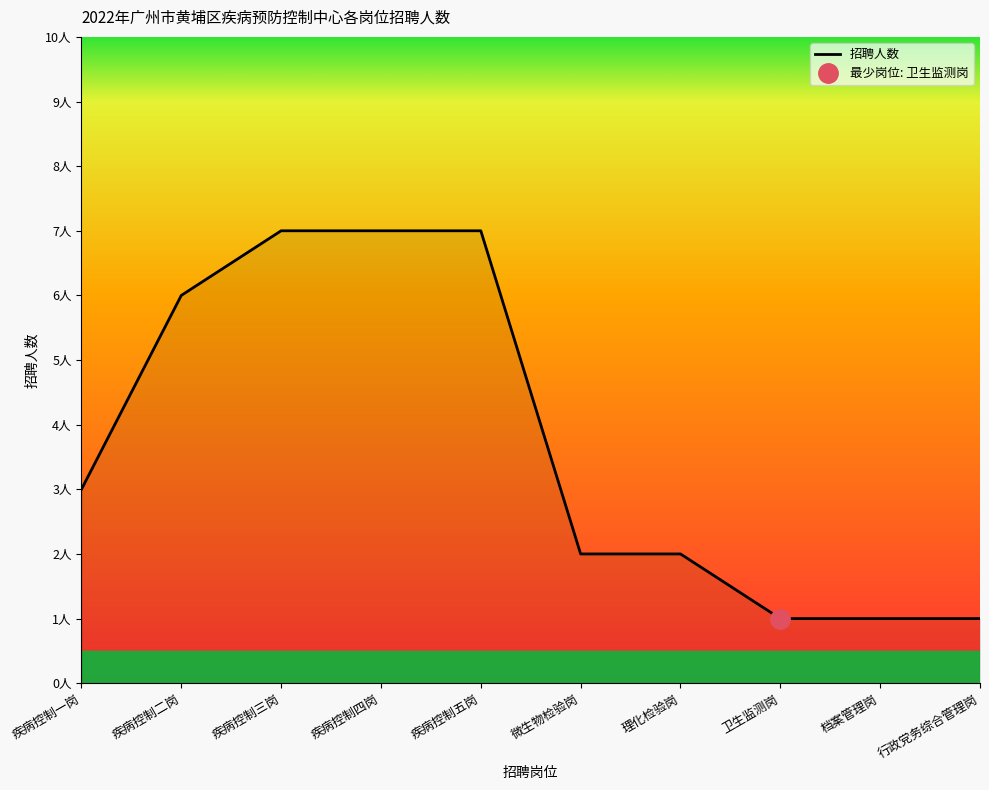

How many lines are shown in the chart?

1